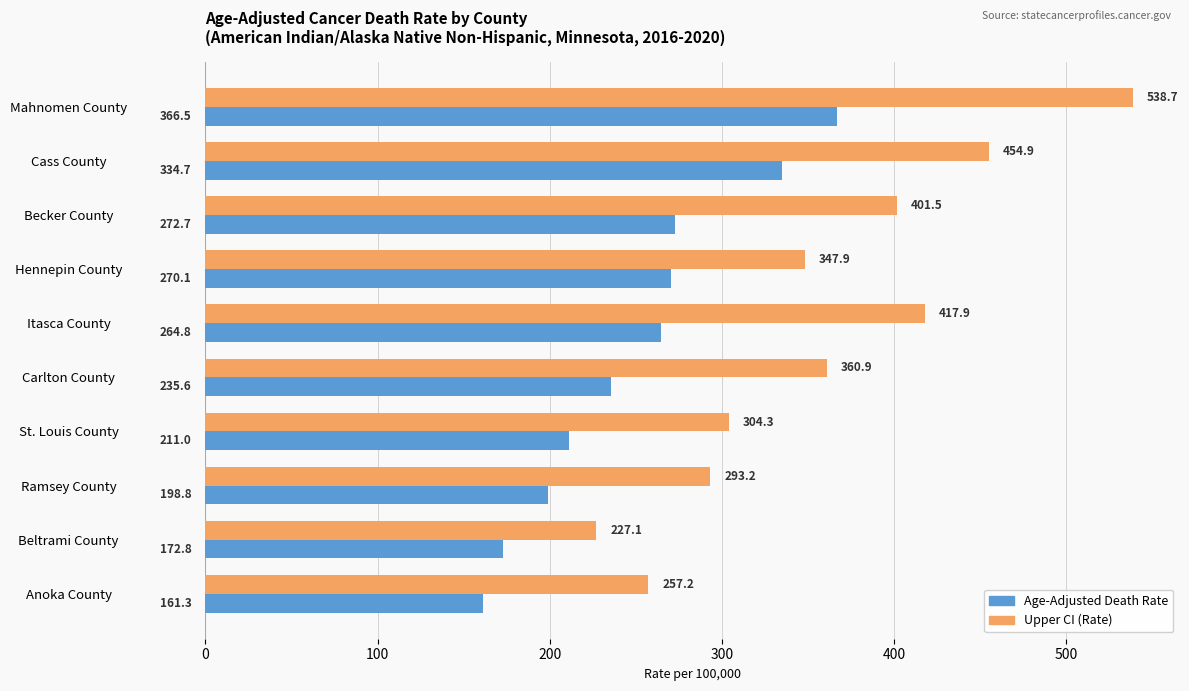

Which series has the largest total across all categories?

Upper CI (Rate)